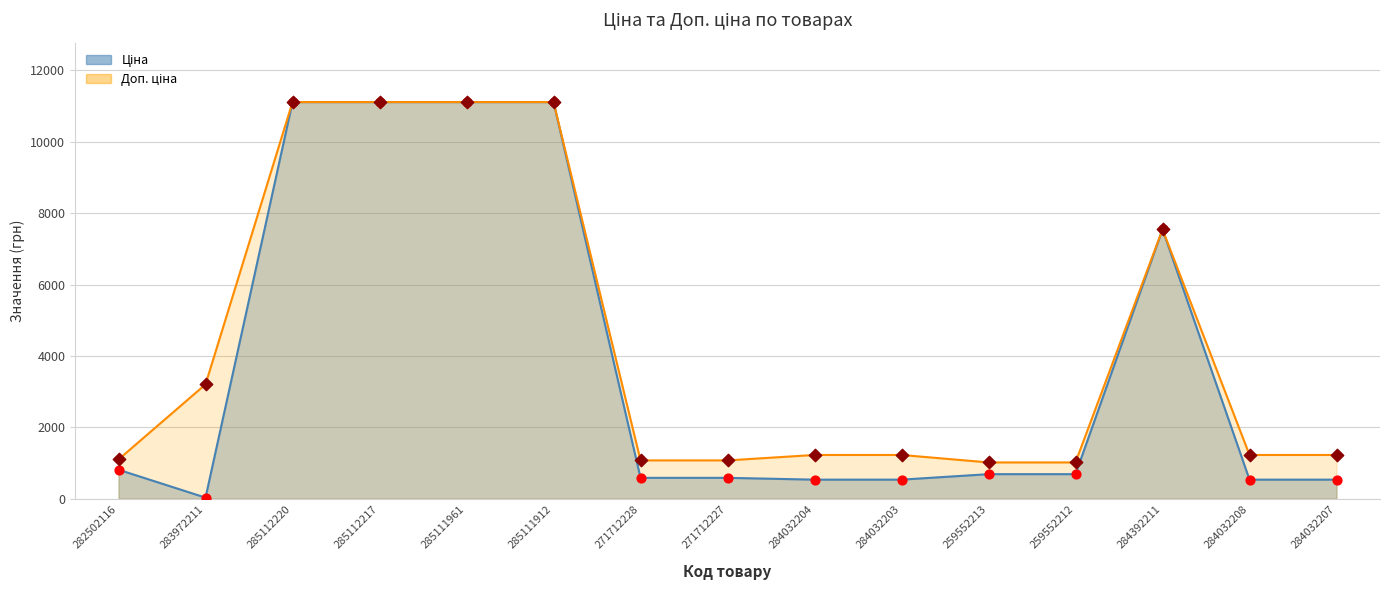

At how many categories does at least one series exceed 5372?

5